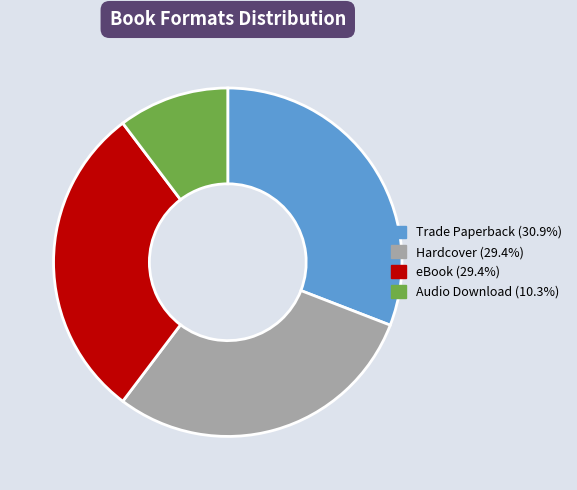

How many slices are in this pie chart?

4